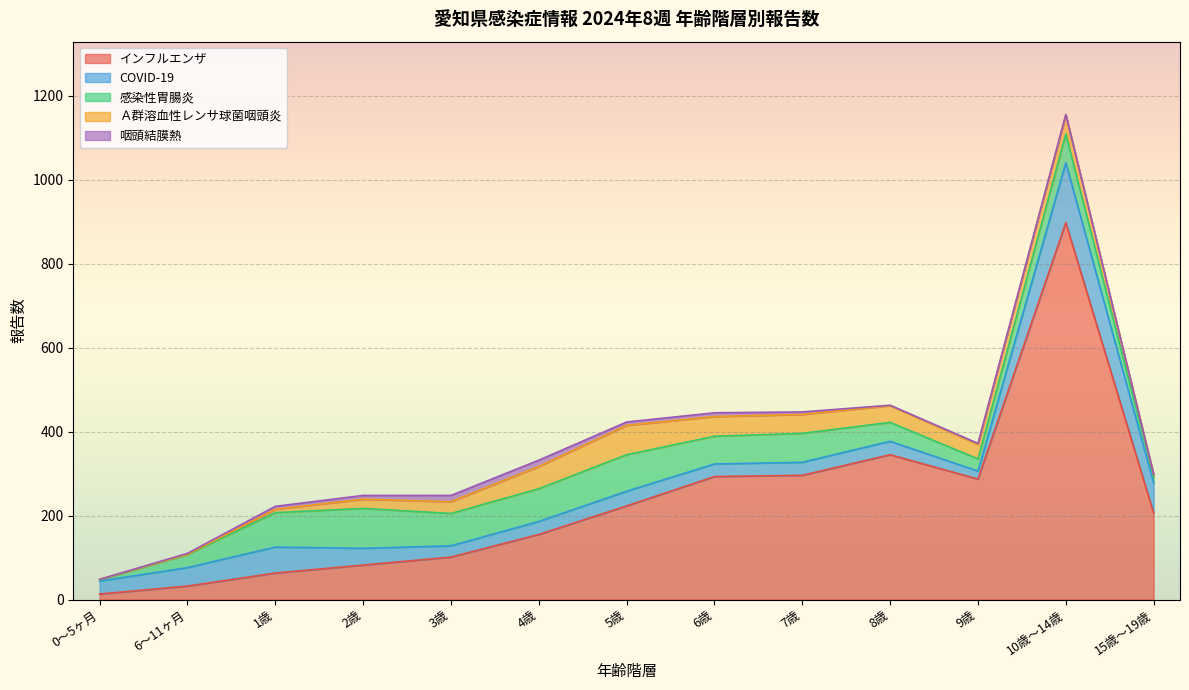

At which category is the sum across all series the highest?

10歳～14歳